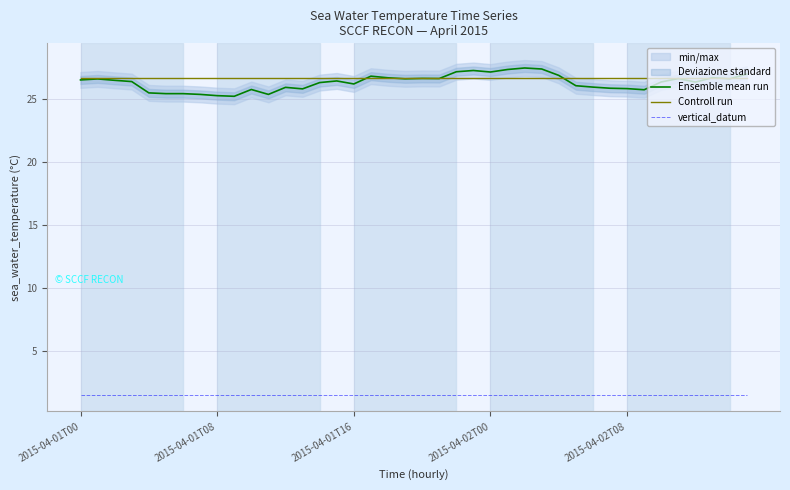

How many data points in Ensemble mean run are above 26?

26